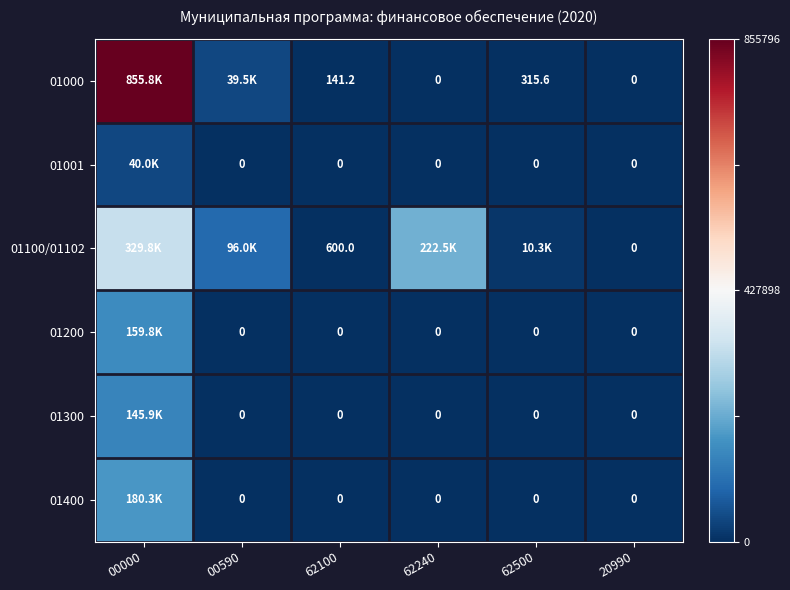

What is the total value across all series at 62100?

741.2